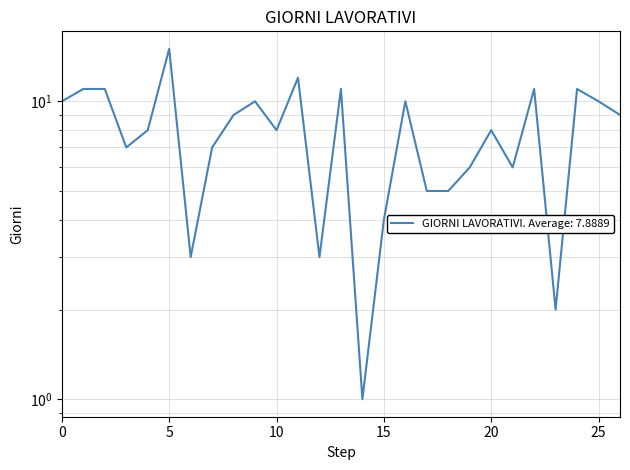

How many data points are above 8?

13